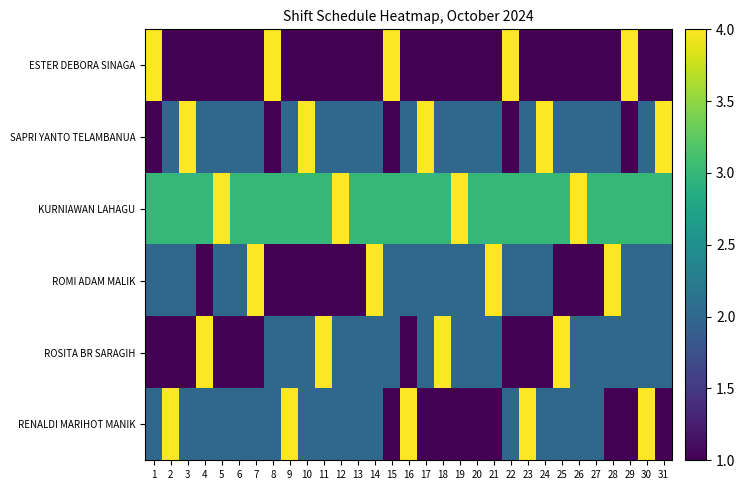

At how many categories does at least one series exceed 2?

31